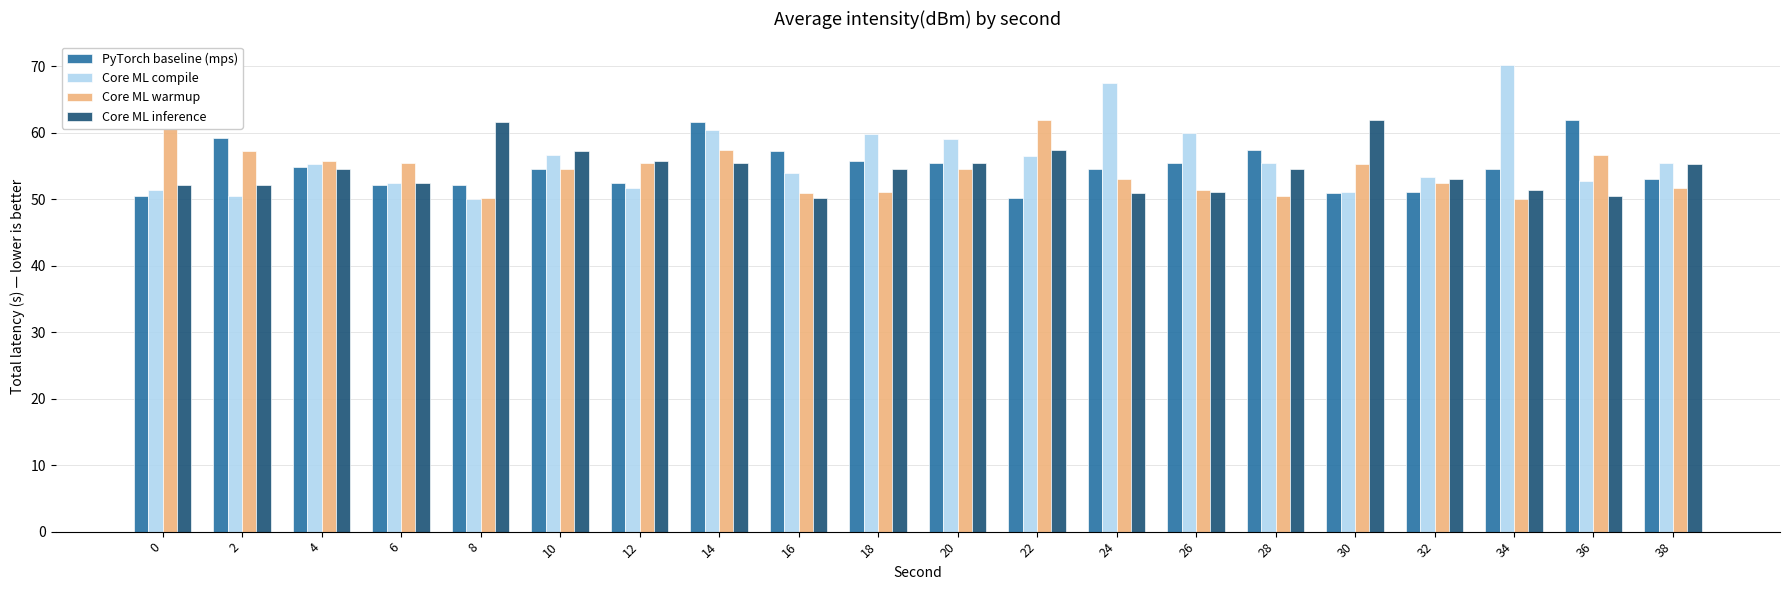

The value of Core ML warmup at 10 is 54.6. True or false?

True